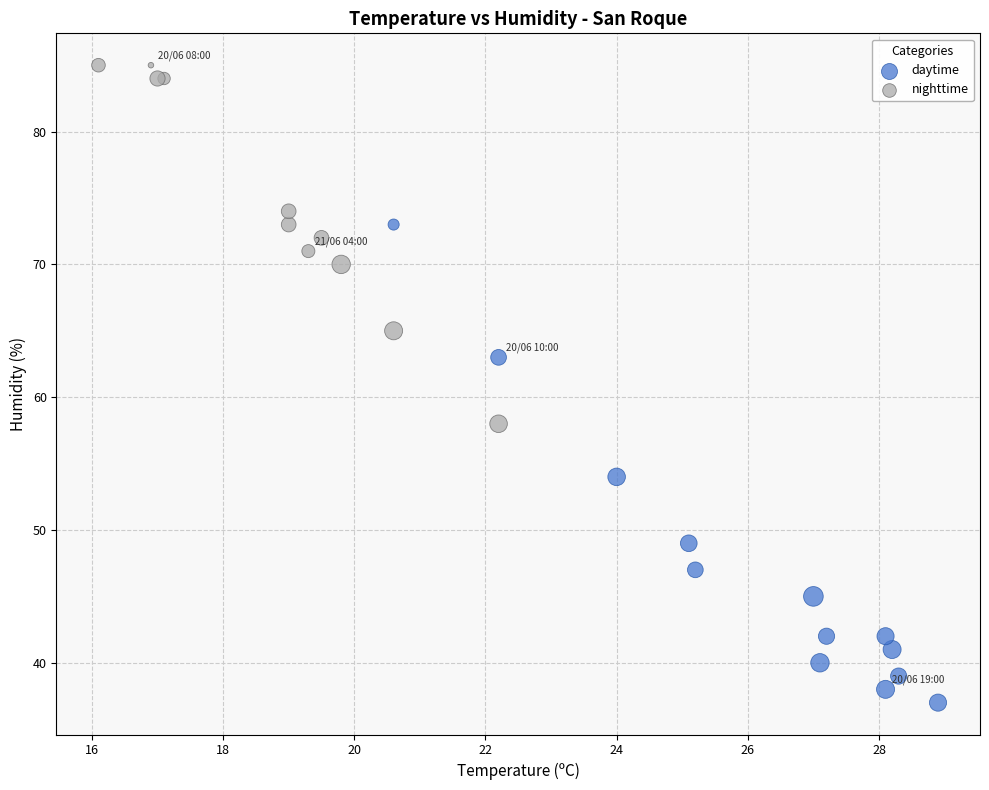

Which series has the largest Y range (max minus min)?

daytime